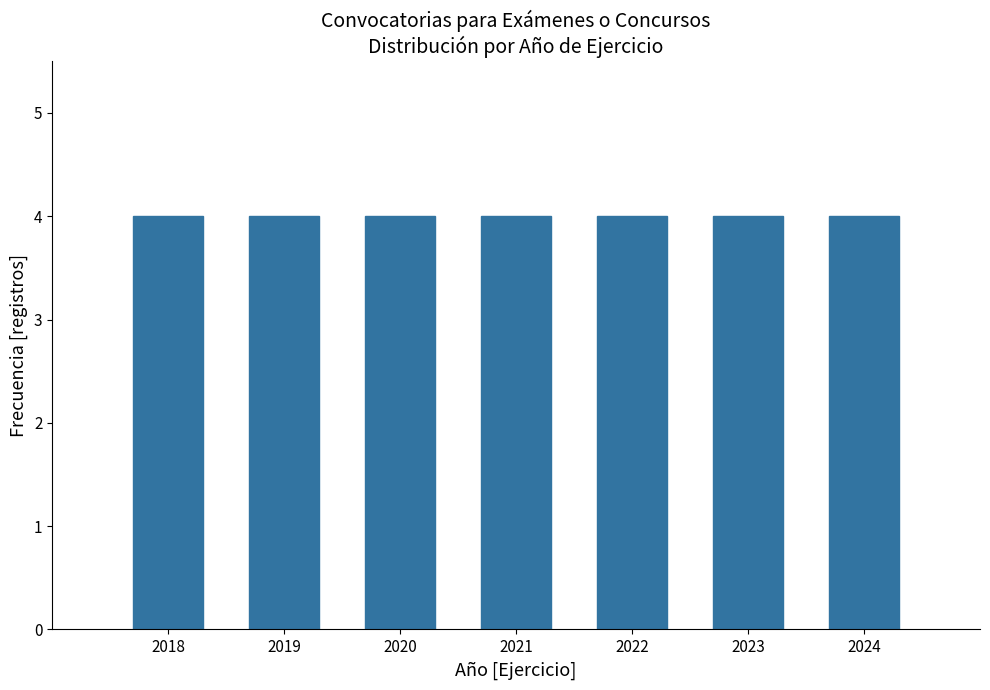

Reading left to right, list every bar in this chart as the range it spans on the x-axis followed by its height. The values are not printed on the chart, so give them approximately, as read against the axis.

2017.5 to 2018.5: 4
2018.5 to 2019.5: 4
2019.5 to 2020.5: 4
2020.5 to 2021.5: 4
2021.5 to 2022.5: 4
2022.5 to 2023.5: 4
2023.5 to 2024.5: 4